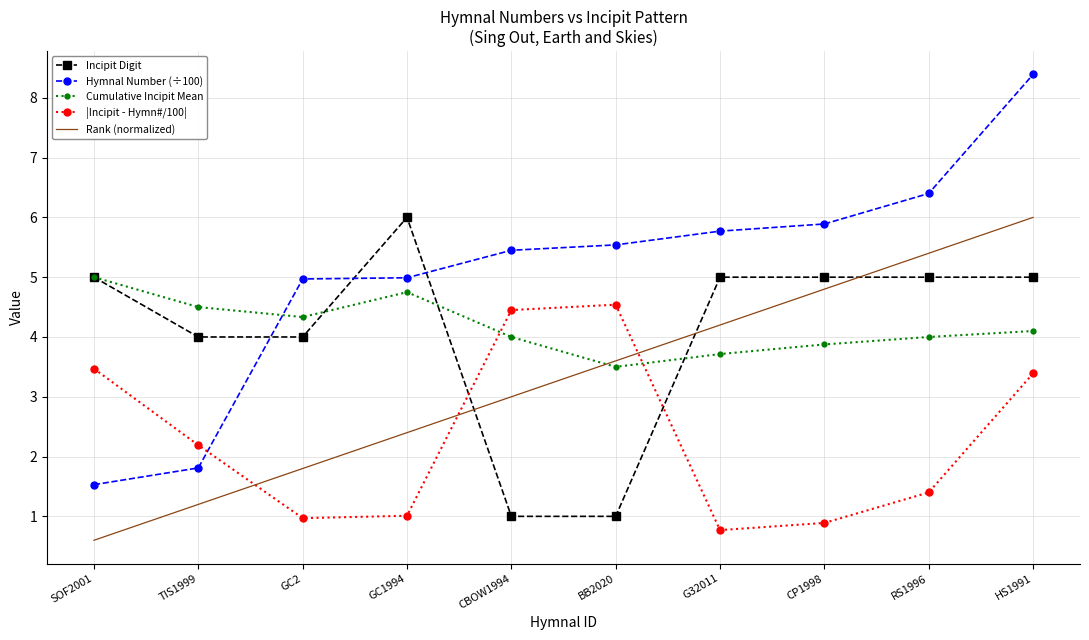

Where does the |Incipit - Hymn#/100| series first go above 2?

SOF2001